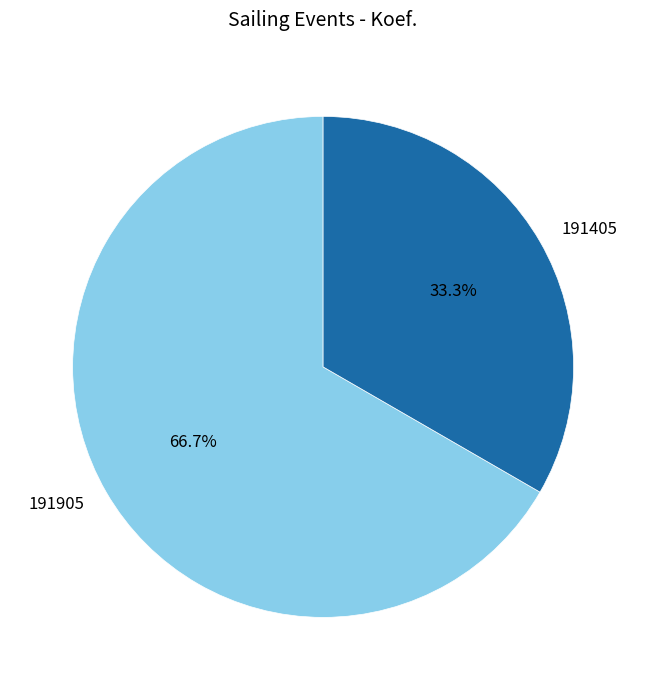

True or false: 191905 accounts for 67% of the total.

True